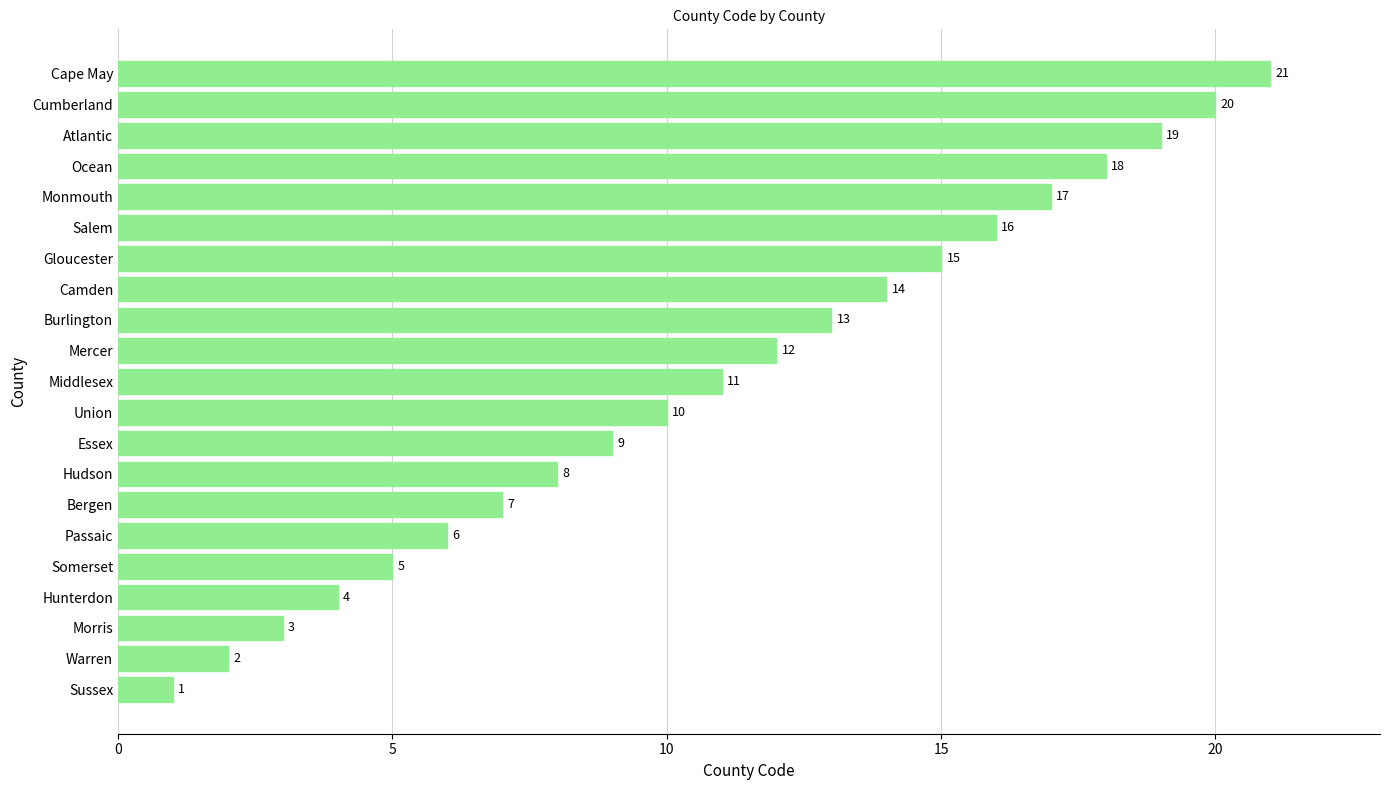

Between Union and Salem, which is larger?

Salem